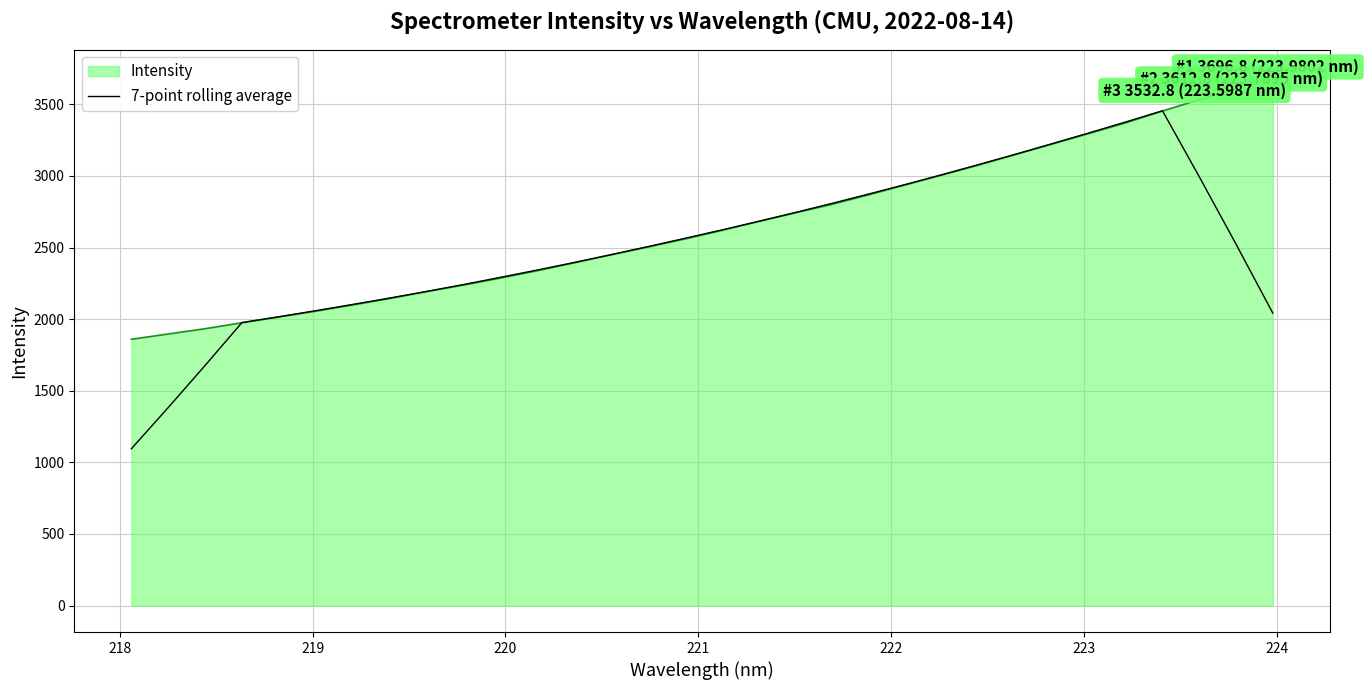

What is the lowest value of the 7-point rolling average series?

1094.9